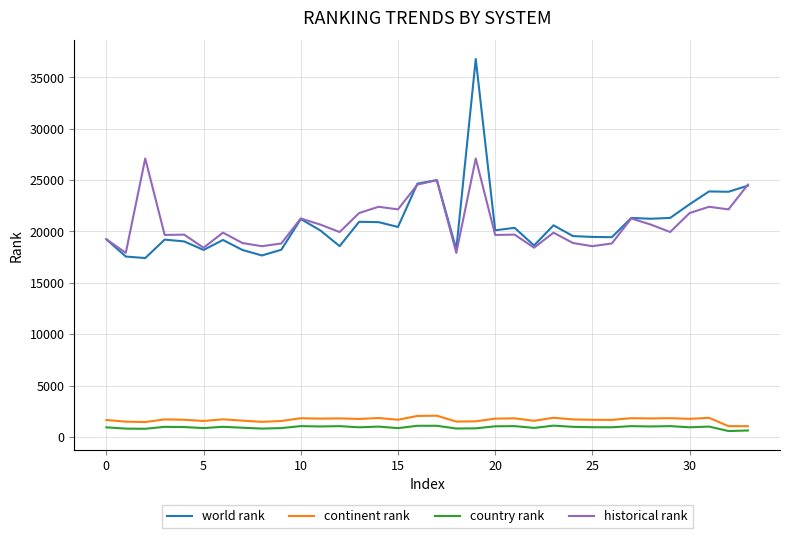

Which series has the largest range (max minus min)?

world rank